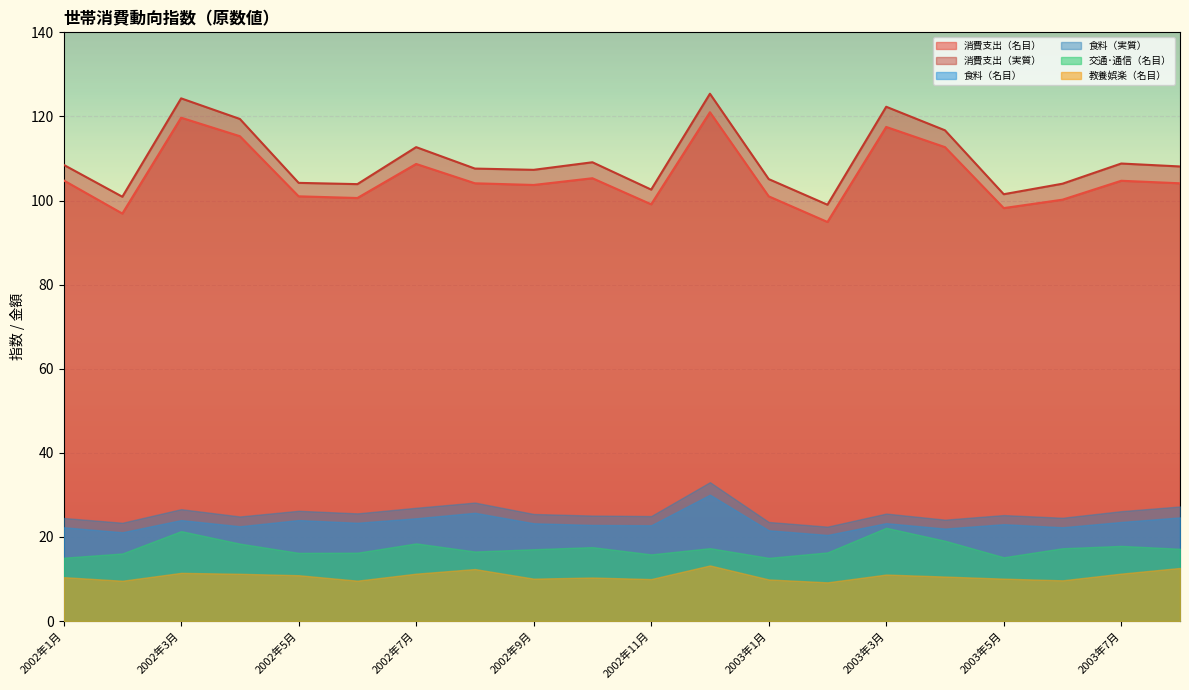

Is the value of 食料（名目） at 2002年9月 greater than the value of 交通･通信（名目） at 2003年8月?

Yes